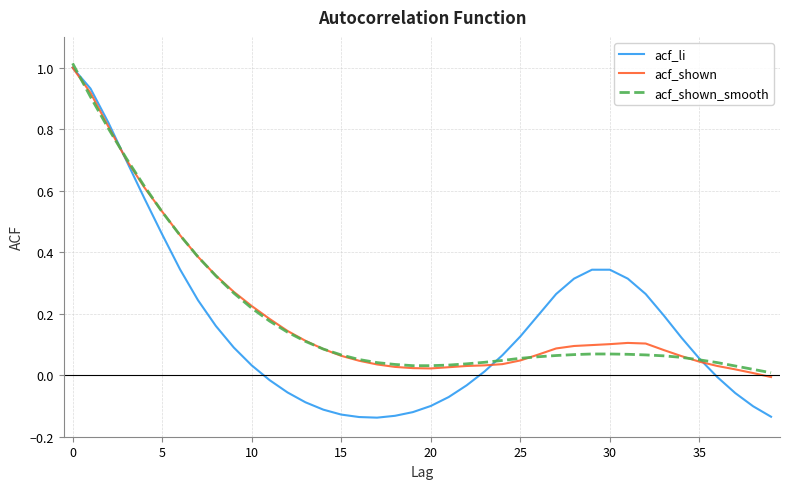

At how many categories does at least one series exceed 0?

40